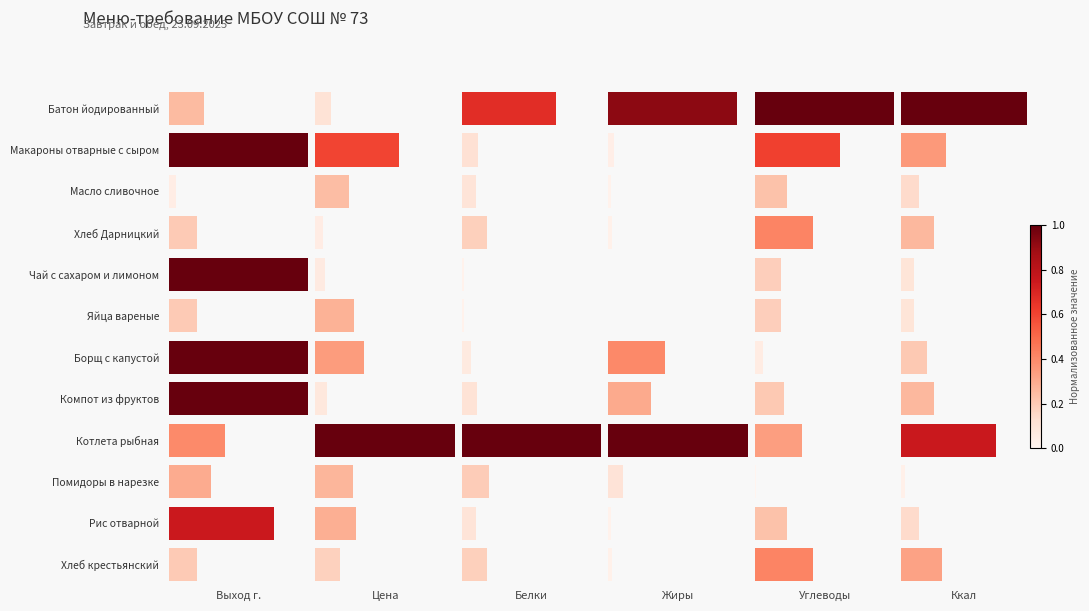

What is the sum of the Ккал values at Масло сливочное and Помидоры в нарезке?

0.2